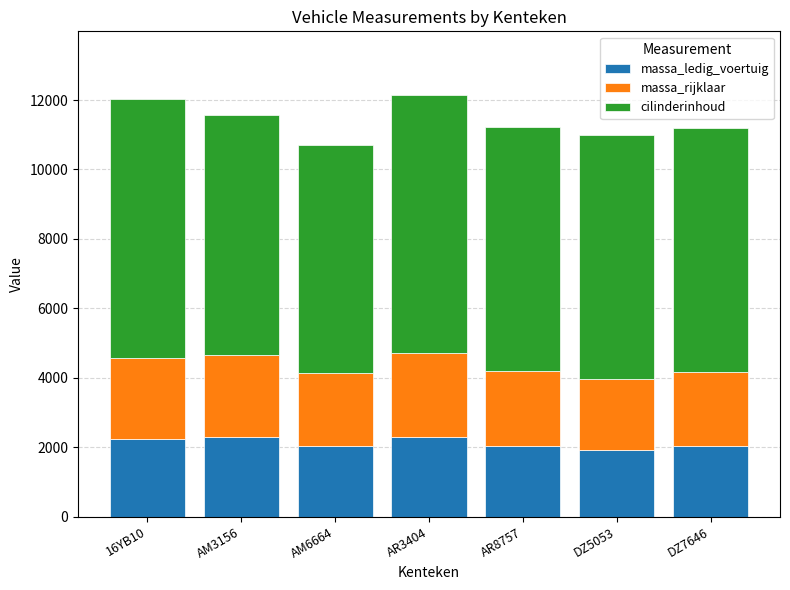

What is the total value across all series at AM3156?

11568